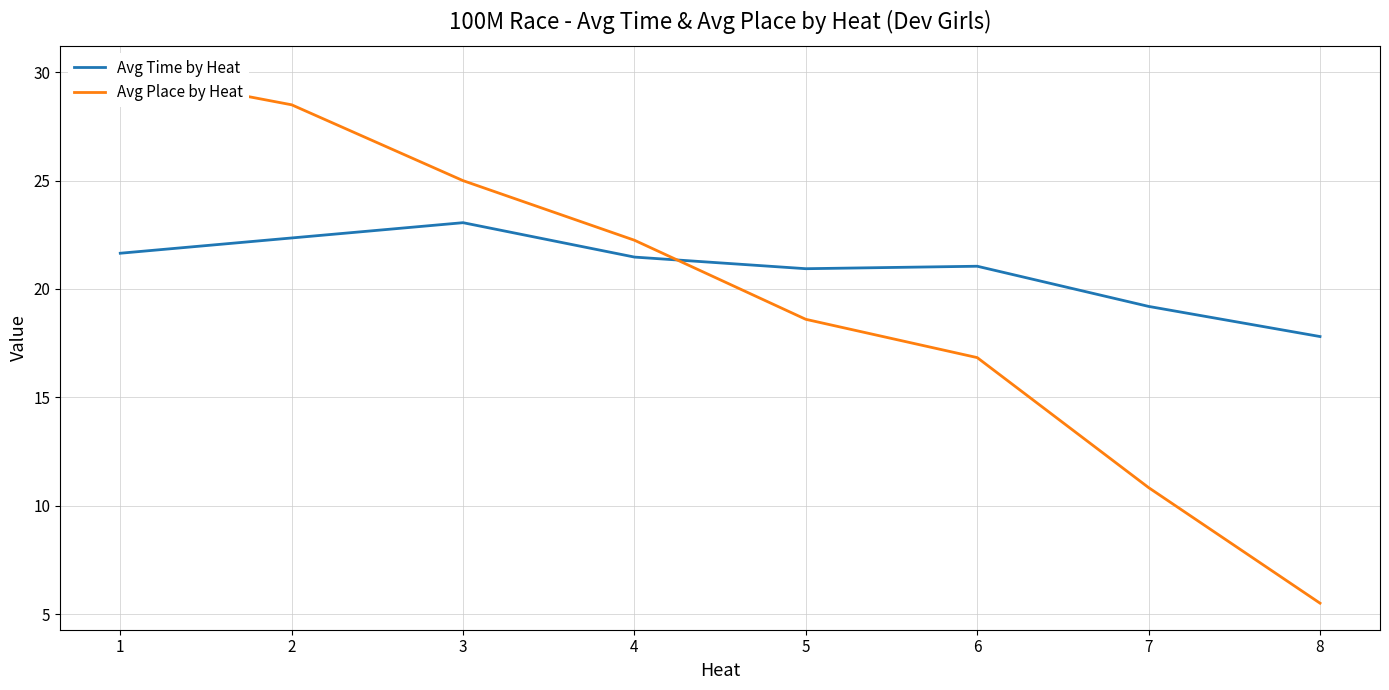

The Avg Time by Heat series shows 22.4 at 2. True or false?

True